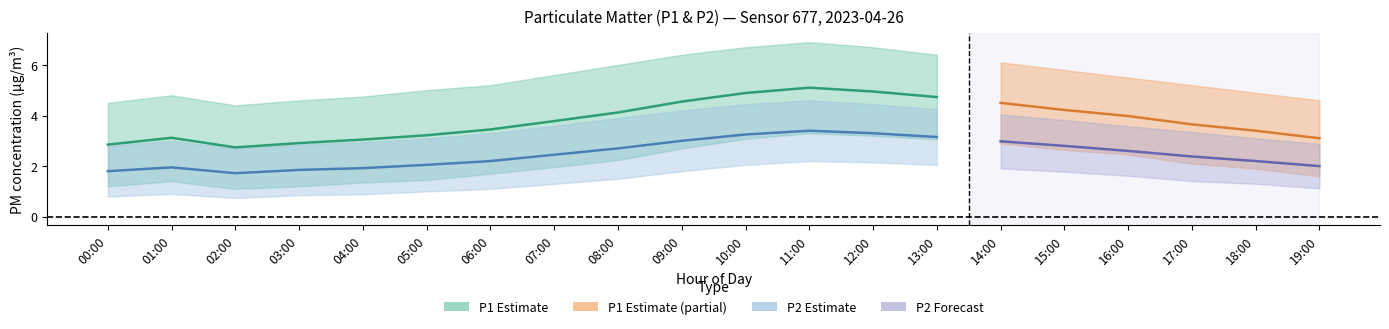

What is the label of the 6th point from the right?

14:00